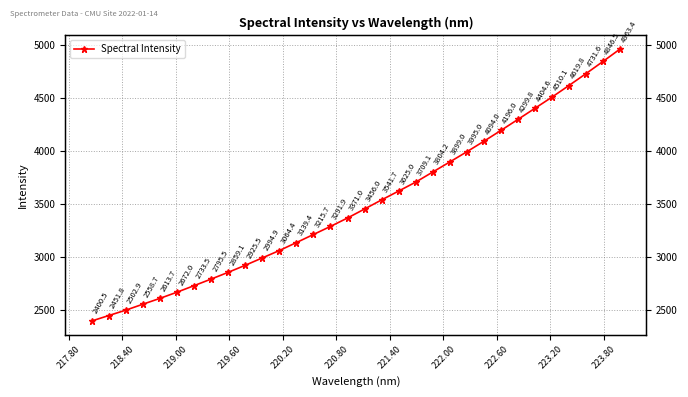

Which has a higher value, 220.80 or 222.60?

222.60